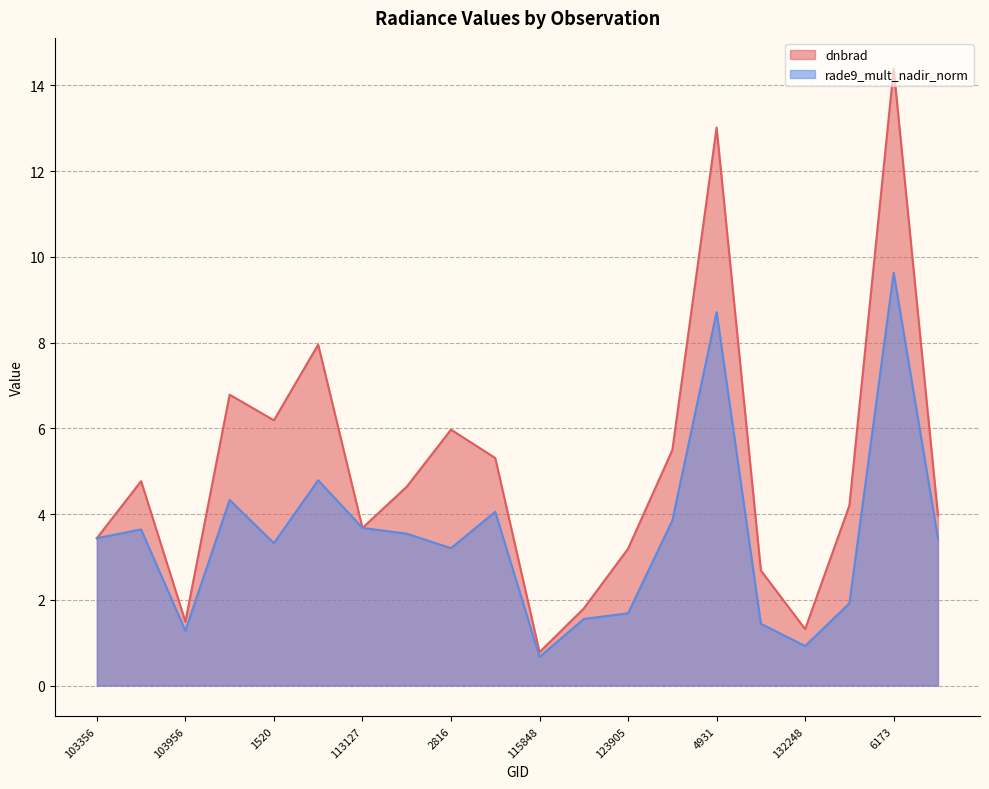

True or false: dnbrad and rade9_mult_nadir_norm cross at least once.

True